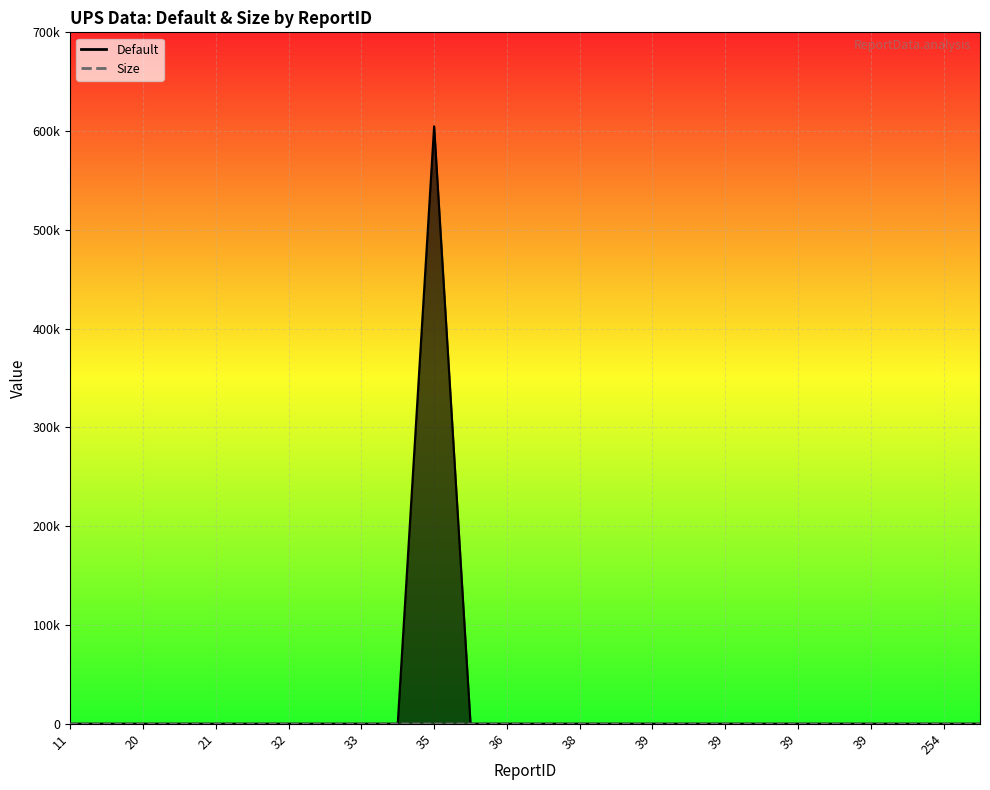

Which series has the largest total across all categories?

Default